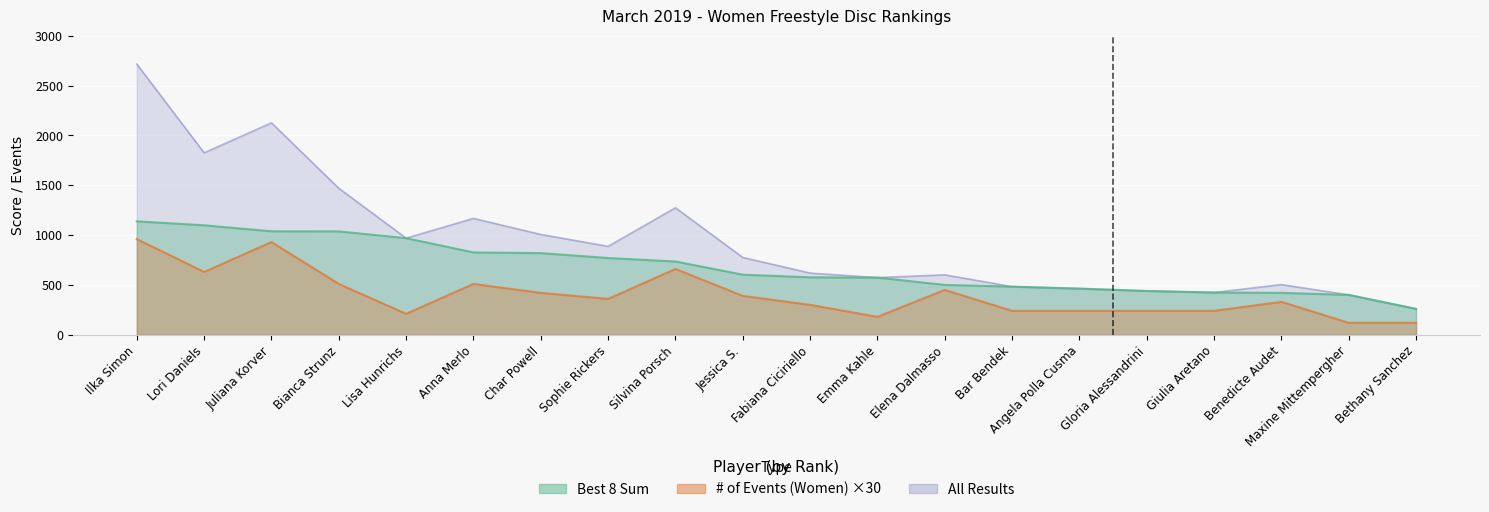

What is the spread (max minus min) of values at Giulia Aretano?

183.9